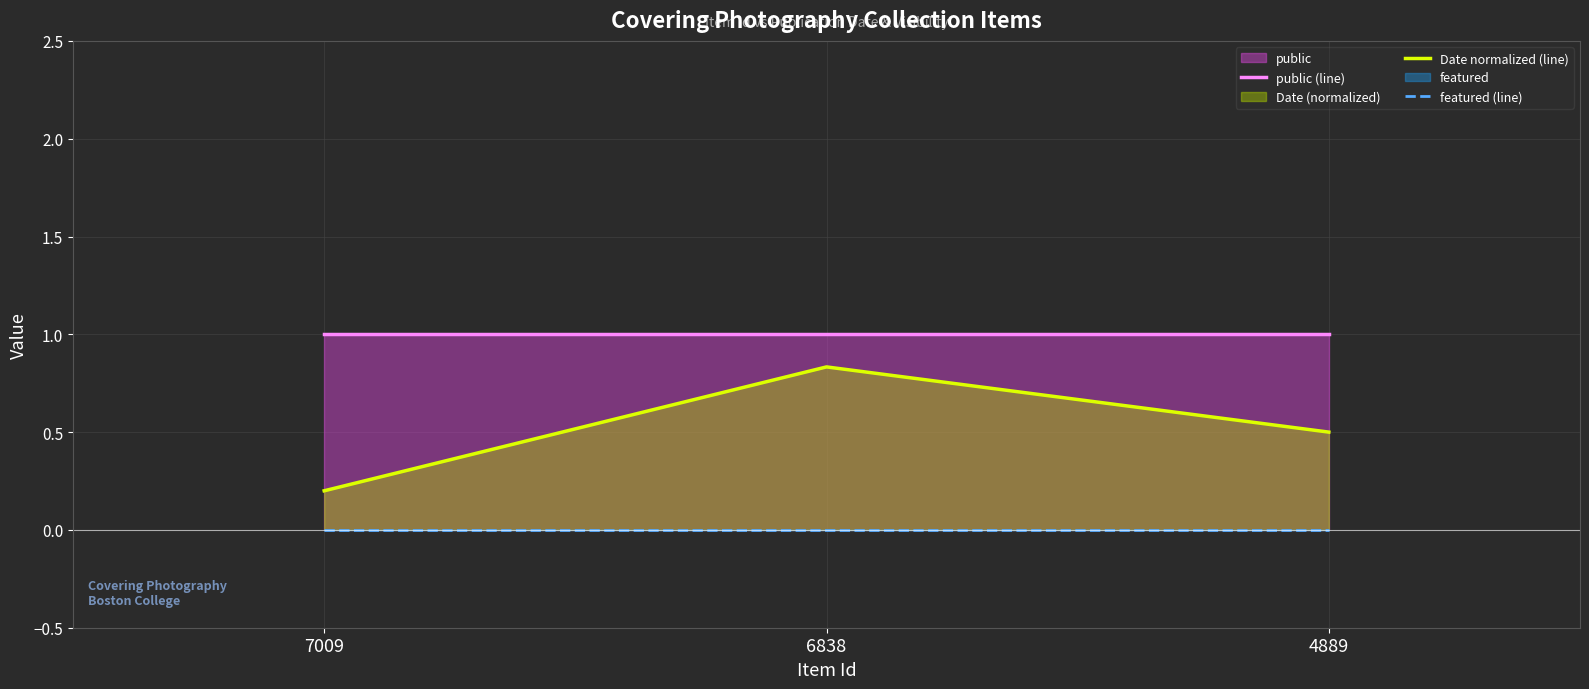

Reading left to right, what are all the values shown in this chart?

public (line): 7009=1.0	6838=1.0	4889=1.0
Date normalized (line): 7009=0.2	6838=0.8	4889=0.5
featured (line): 7009=0.0	6838=0.0	4889=0.0